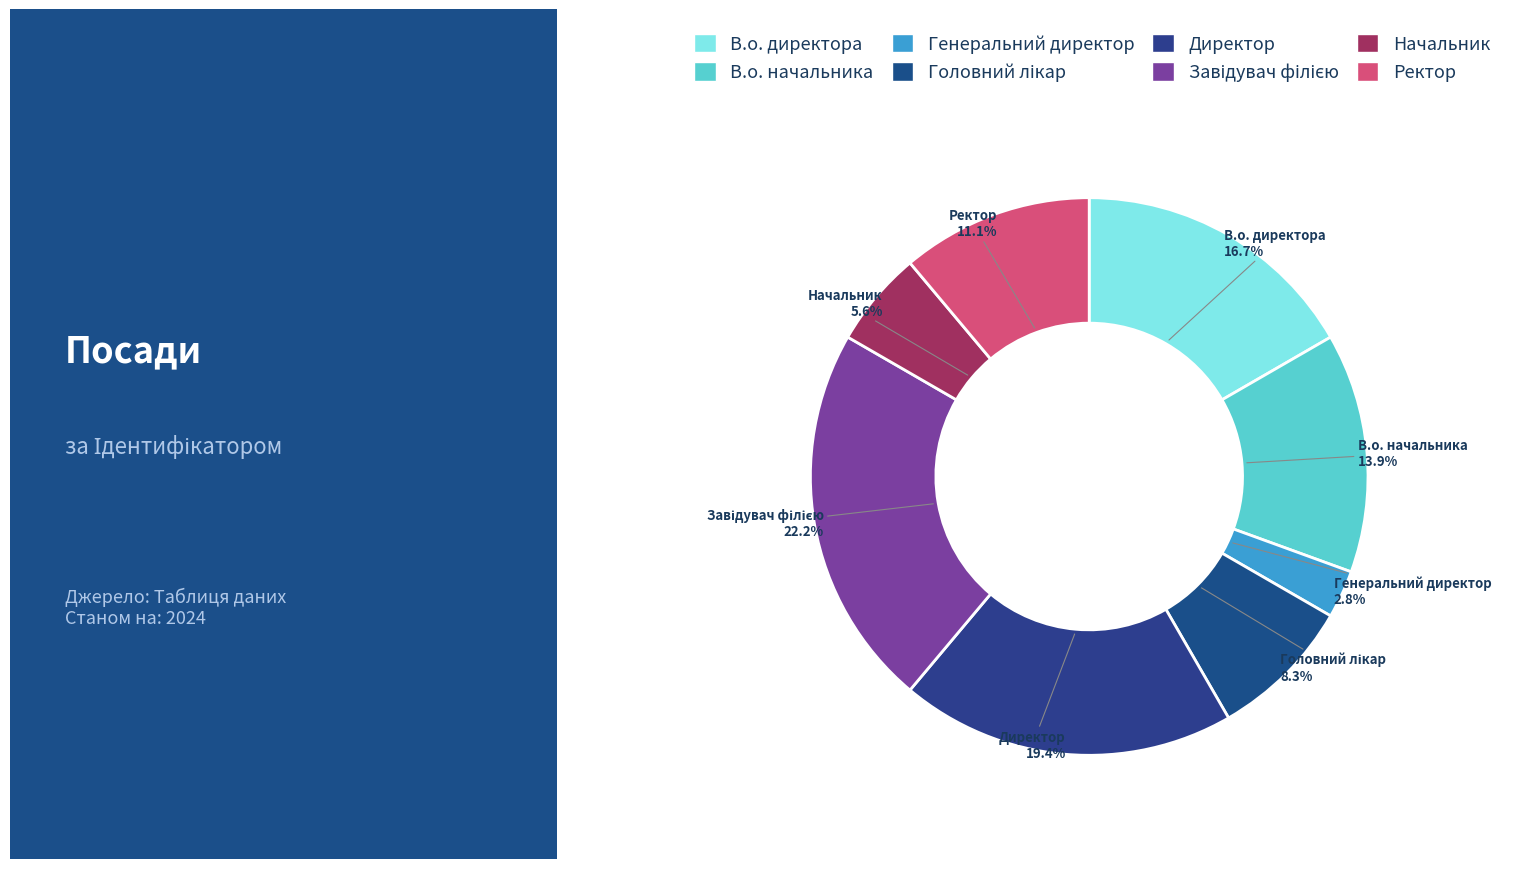

How much of the chart is everything except Генеральний директор?

97.2%